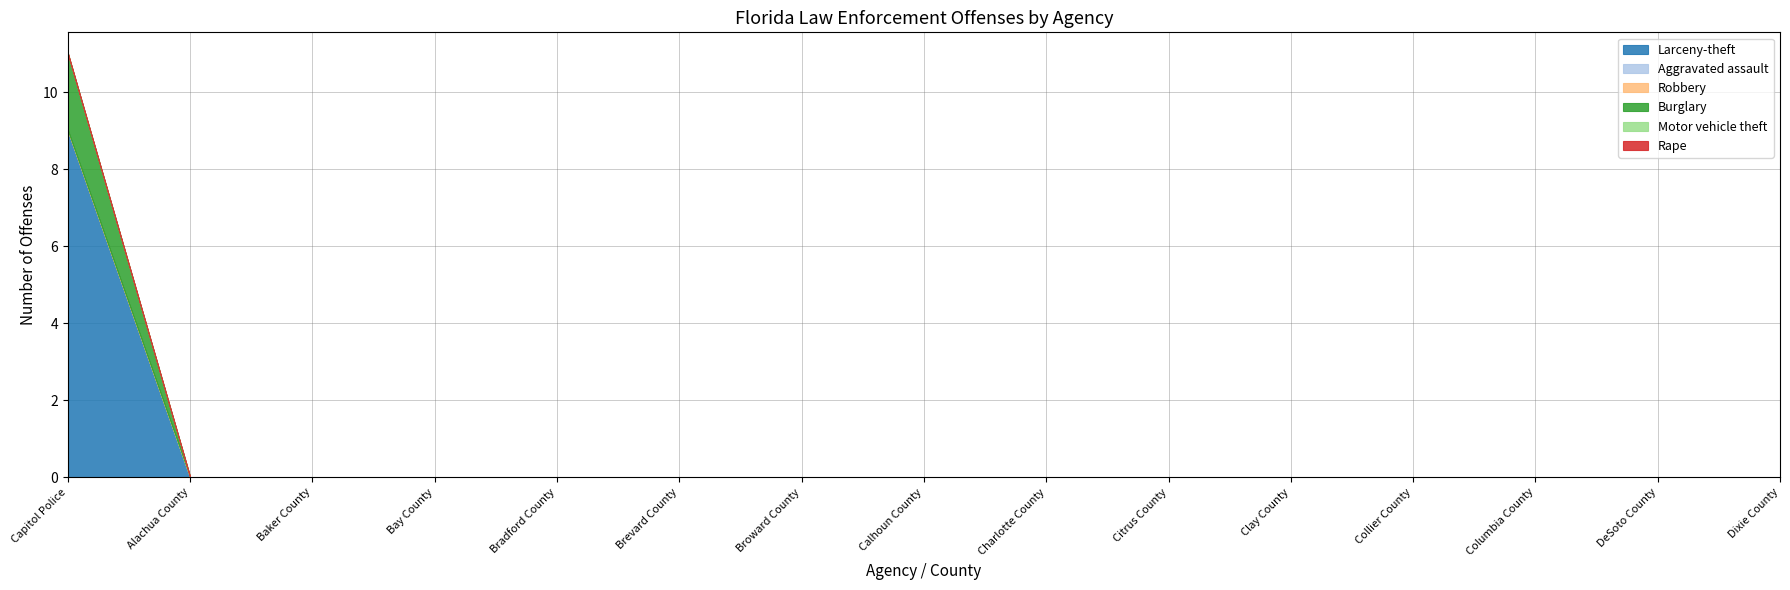

The Larceny-theft series shows 9 at Capitol Police. True or false?

True